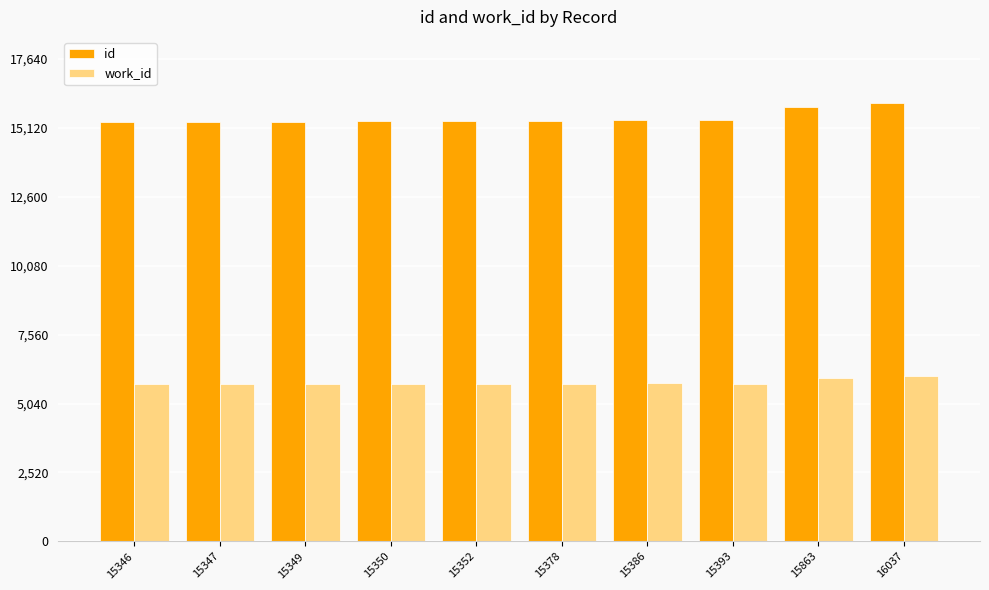

Which series has the largest total across all categories?

id